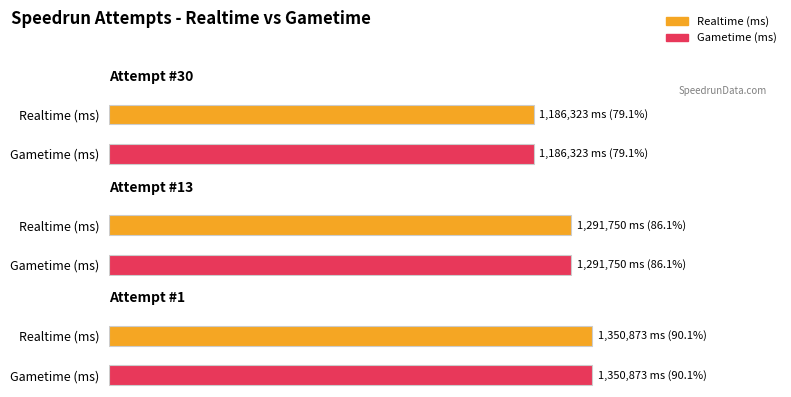

Reading left to right, extract all data points from this chart.

Realtime (ms): 1186323	1291750	1350873
Gametime (ms): 1186323	1291750	1350873